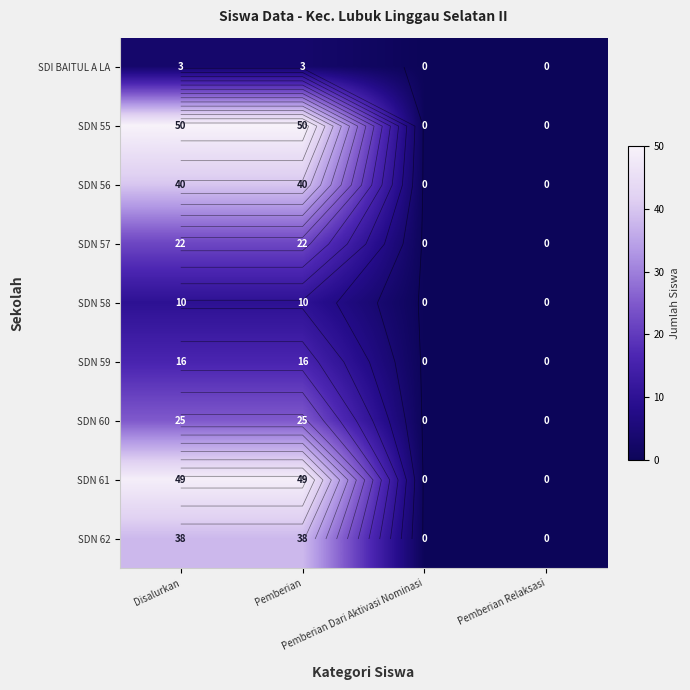

Is it true that SDN 62 equals 63 at Pemberian?

False